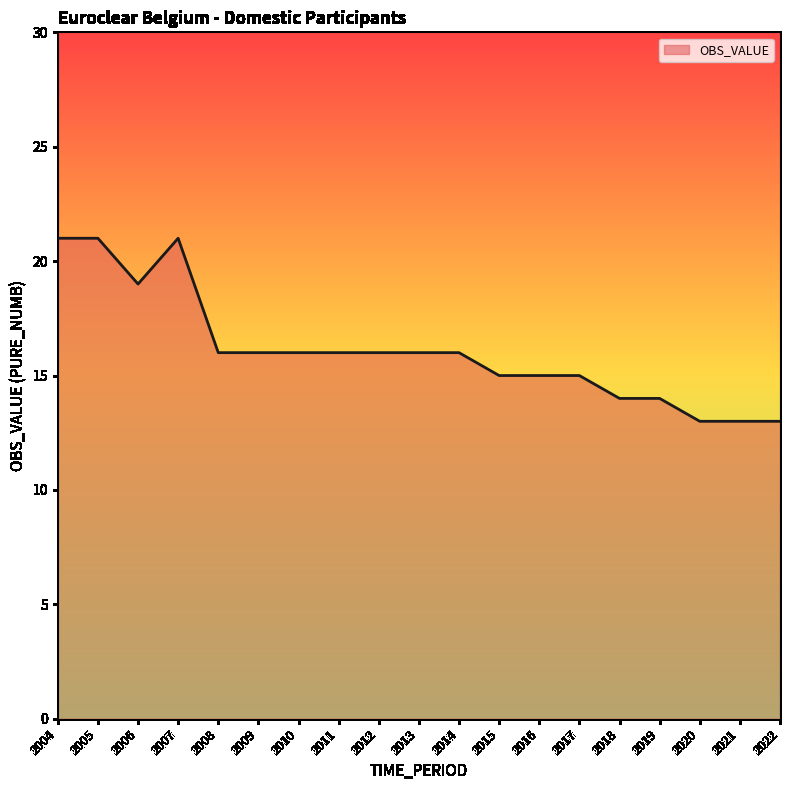

How many distinct data groups are displayed?

1